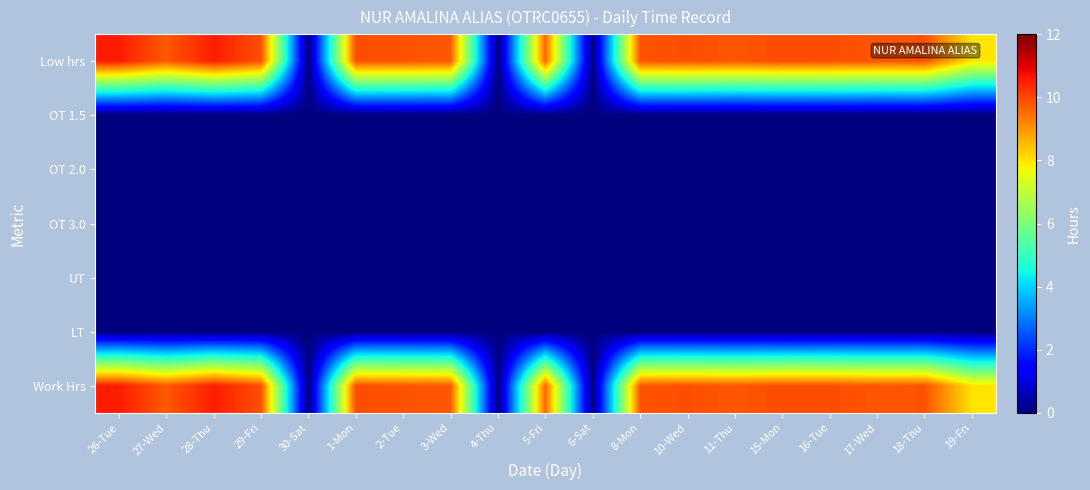

Rank the series at 4-Thu from highest to lowest value.

Low hrs, OT 1.5, OT 2.0, OT 3.0, UT, LT, Work Hrs